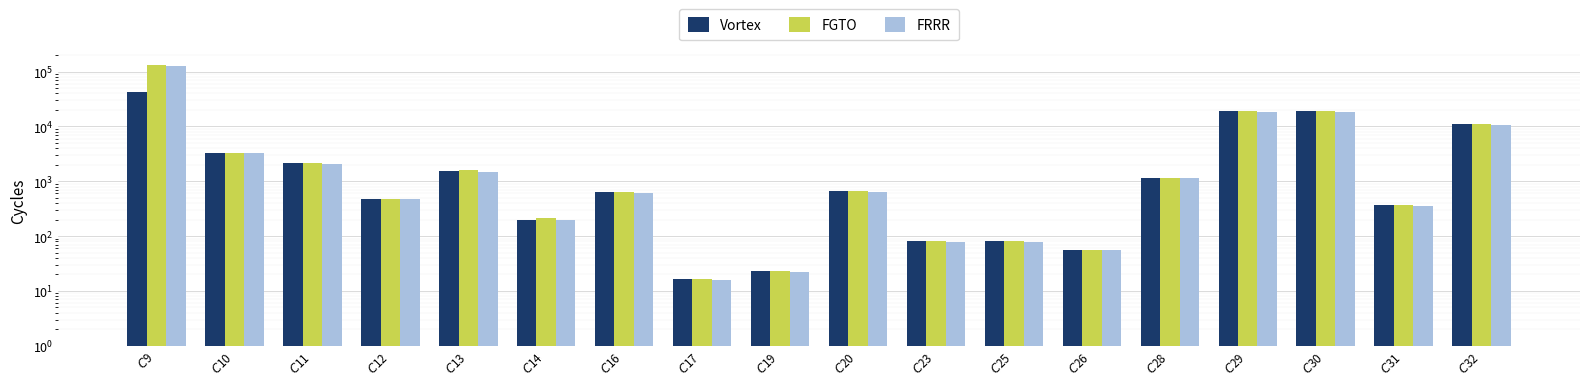

What is the difference between the highest and lowest values at $C$20?

19.5